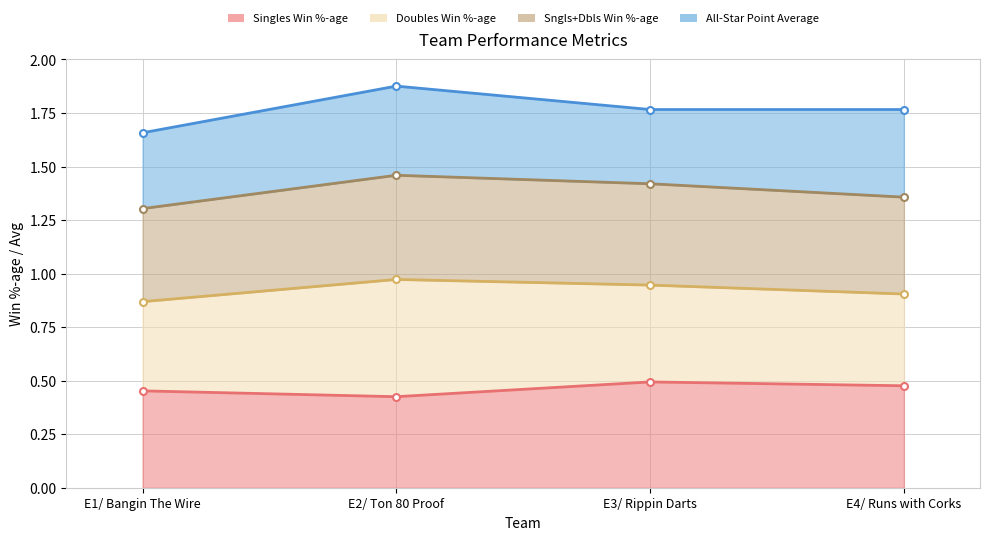

True or false: Sngls+Dbls Win %-age has more than 0 interior local peaks.

True